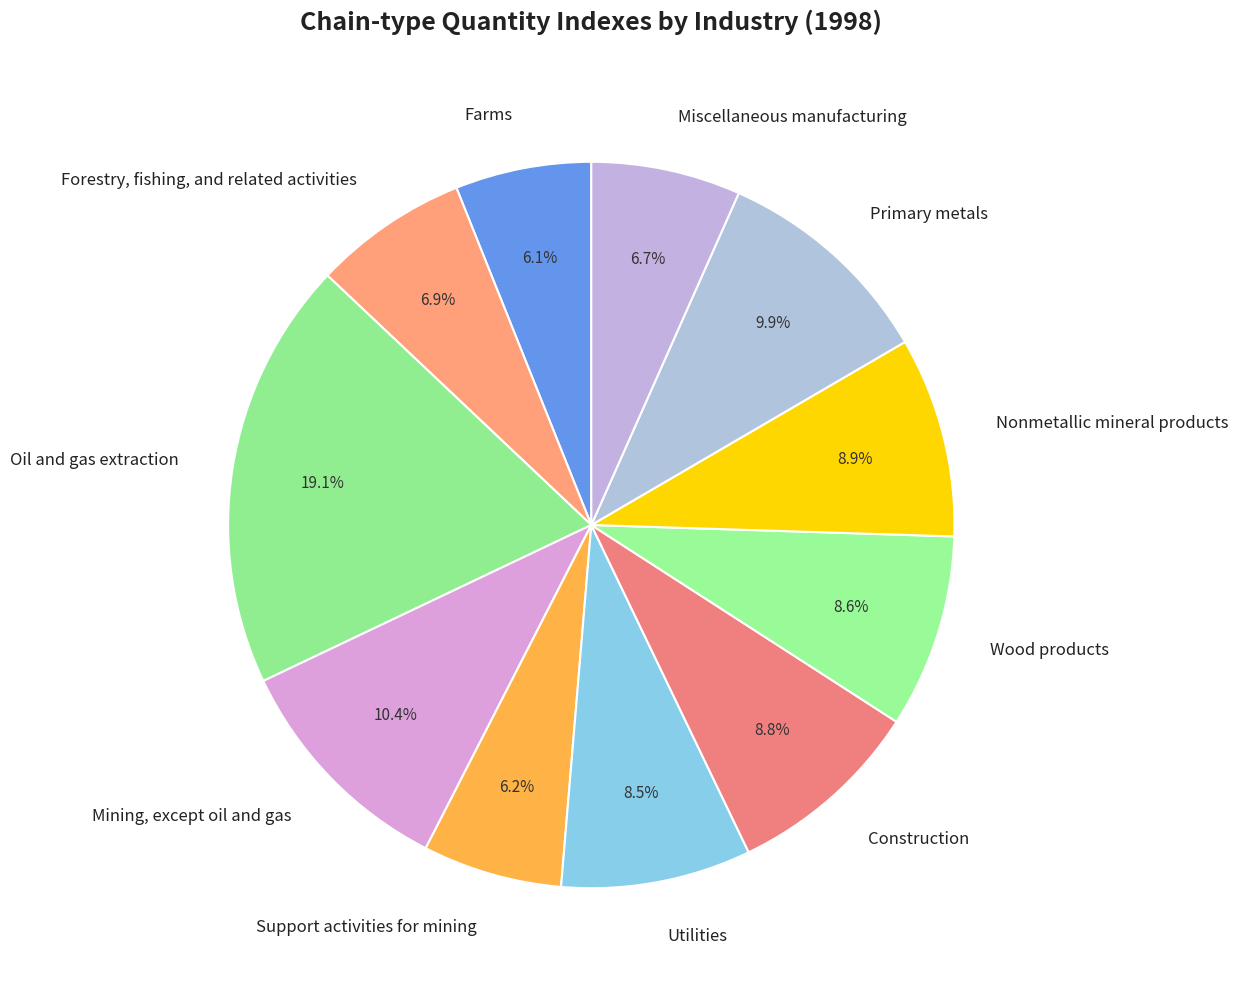

How many segments does this pie chart have?

11